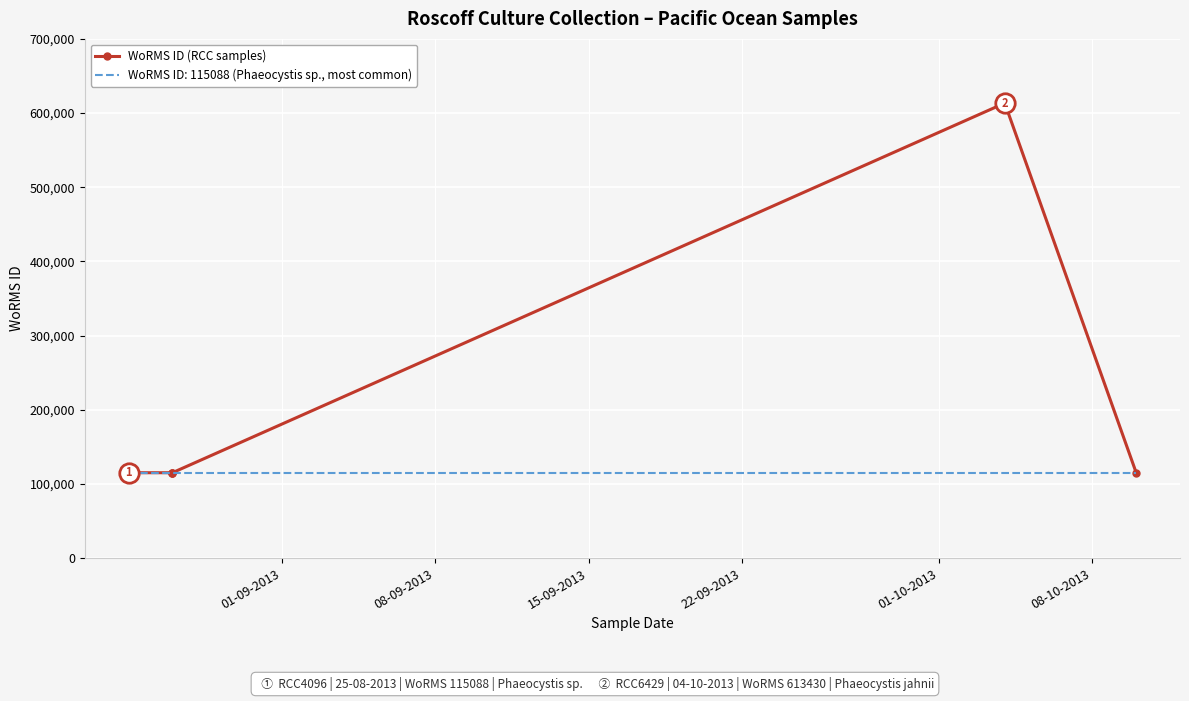

Is it true that the value at 08-10-2013 is 52285?

False